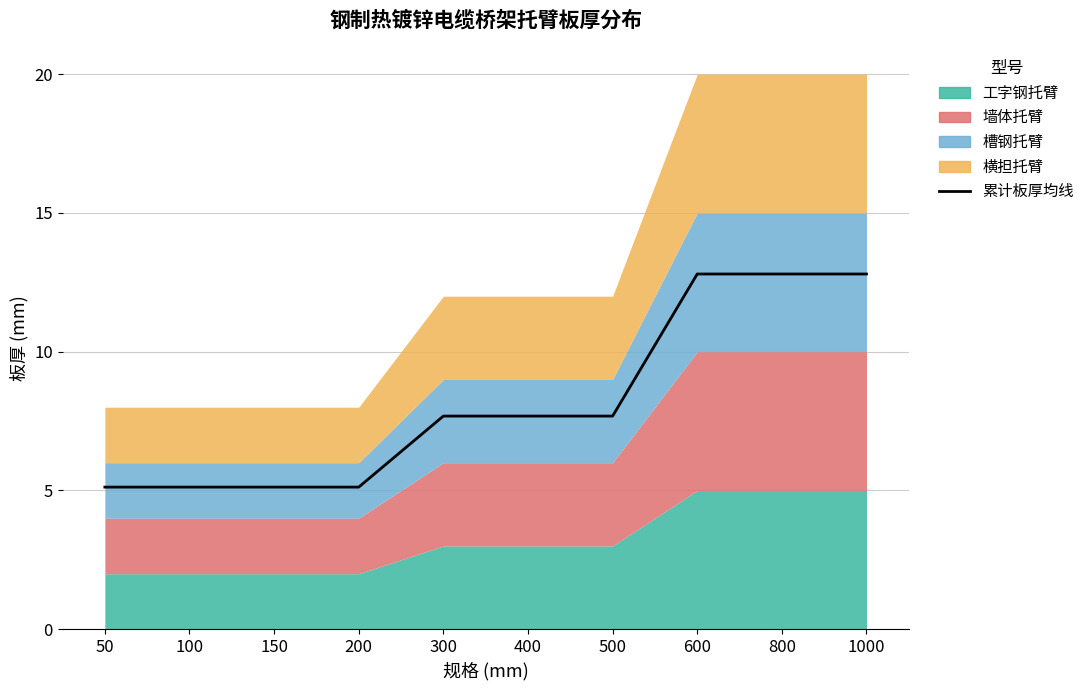

What is the approximate value at 100?

5.1